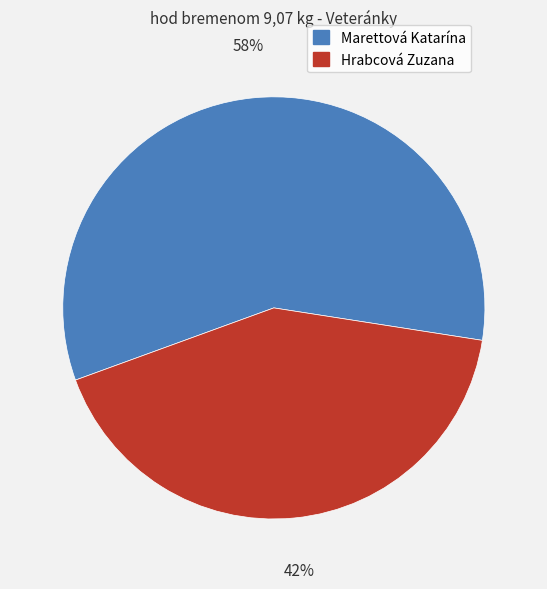

To the nearest percent, what percentage of the pie is Hrabcová Zuzana?

42%